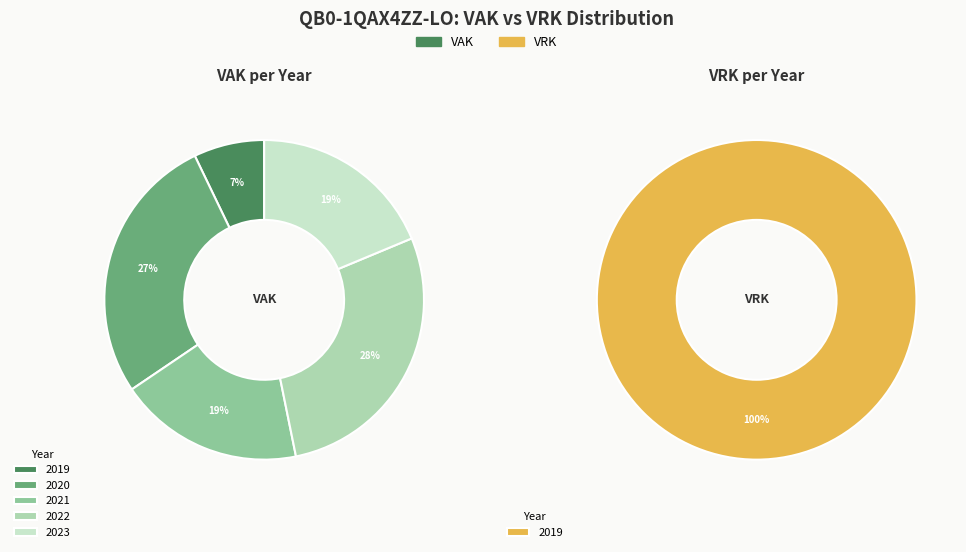

True or false: 2021 Opmaak - ontwerp accounts for 1% of the total.

False